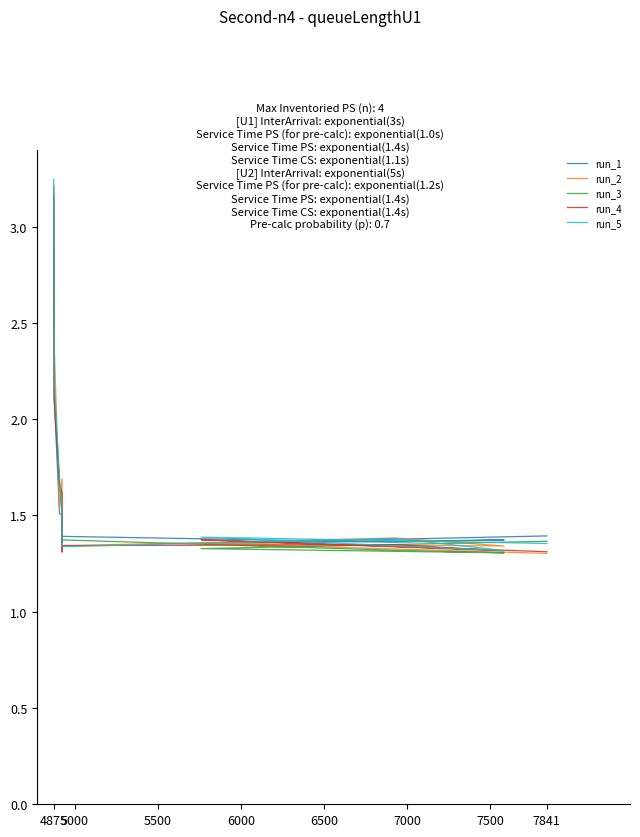

Does the chart have visible grid lines?

No